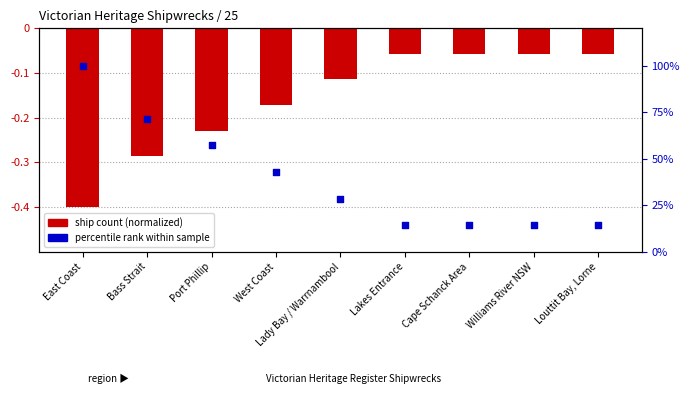

Is the value of ship count (normalized) at Port Phillip greater than the value of percentile rank within sample at Cape Schanck Area?

No